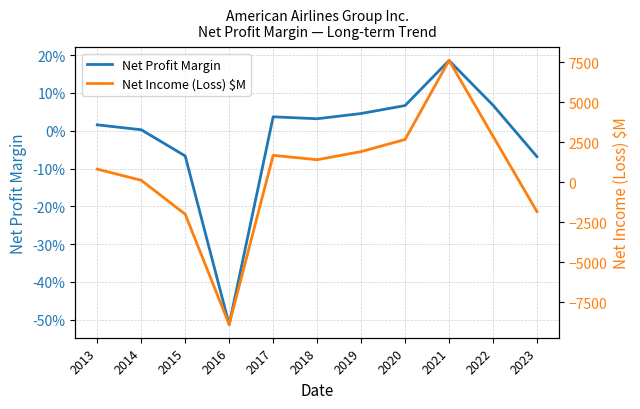

Rank the series by their average value, from highest to lowest.

Net Income (Loss) \$M, Net Profit Margin